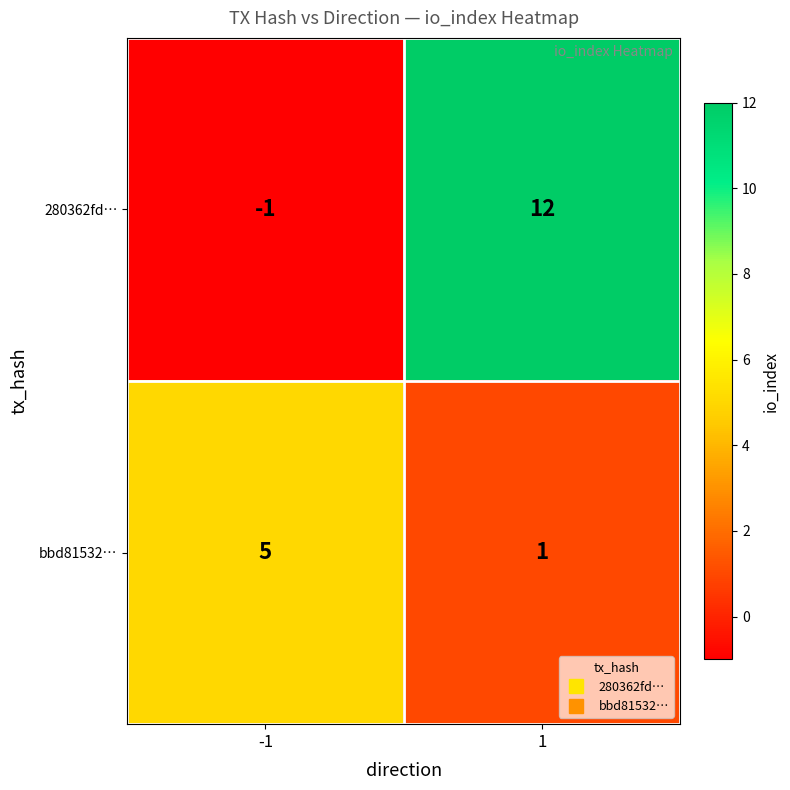

Is it true that bbd81532… equals 5 at -1?

True